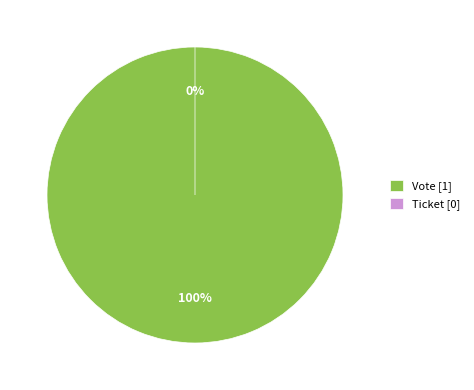

Count the number of slices in the pie.

2